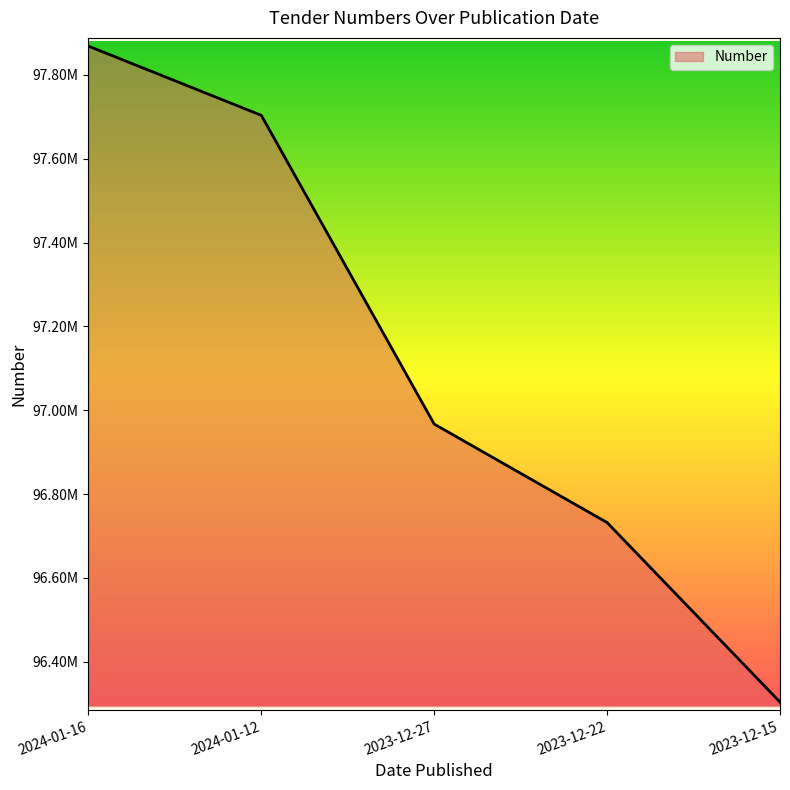

Where is the data nearest to the value 97086238?

2023-12-27